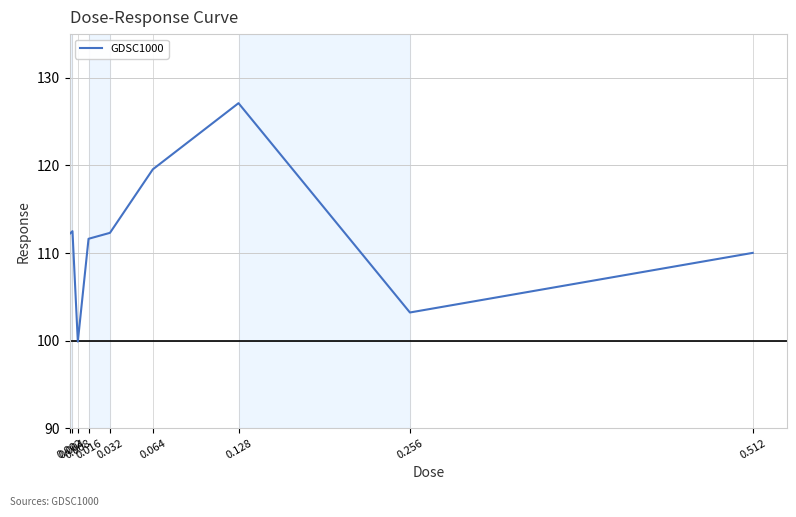

What is the greatest value displayed?

127.1